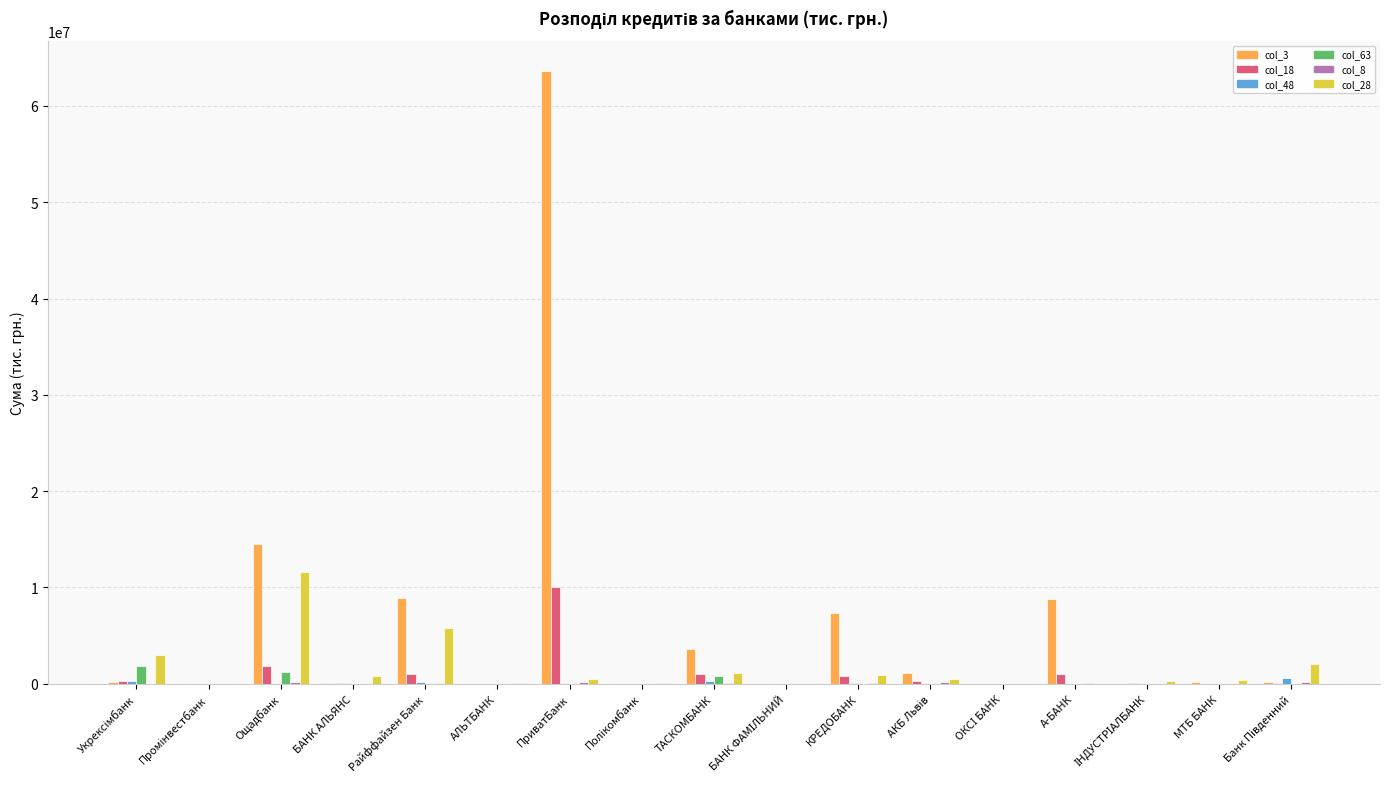

Is it true that col_28 equals 1590768.5 at Райффайзен Банк?

False